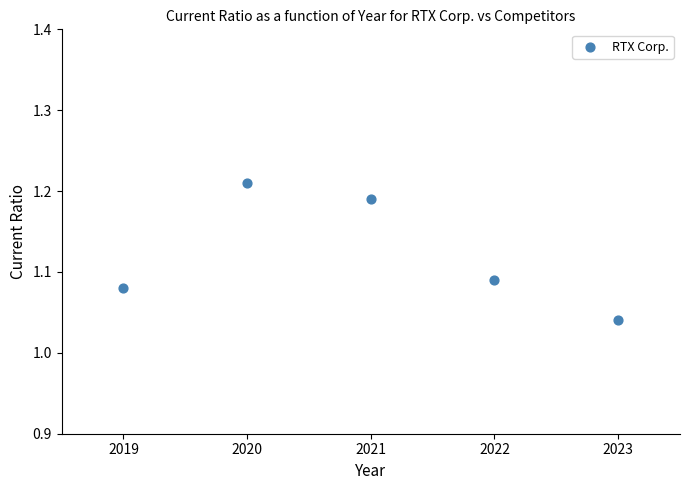

What is the average X value?

2021.0